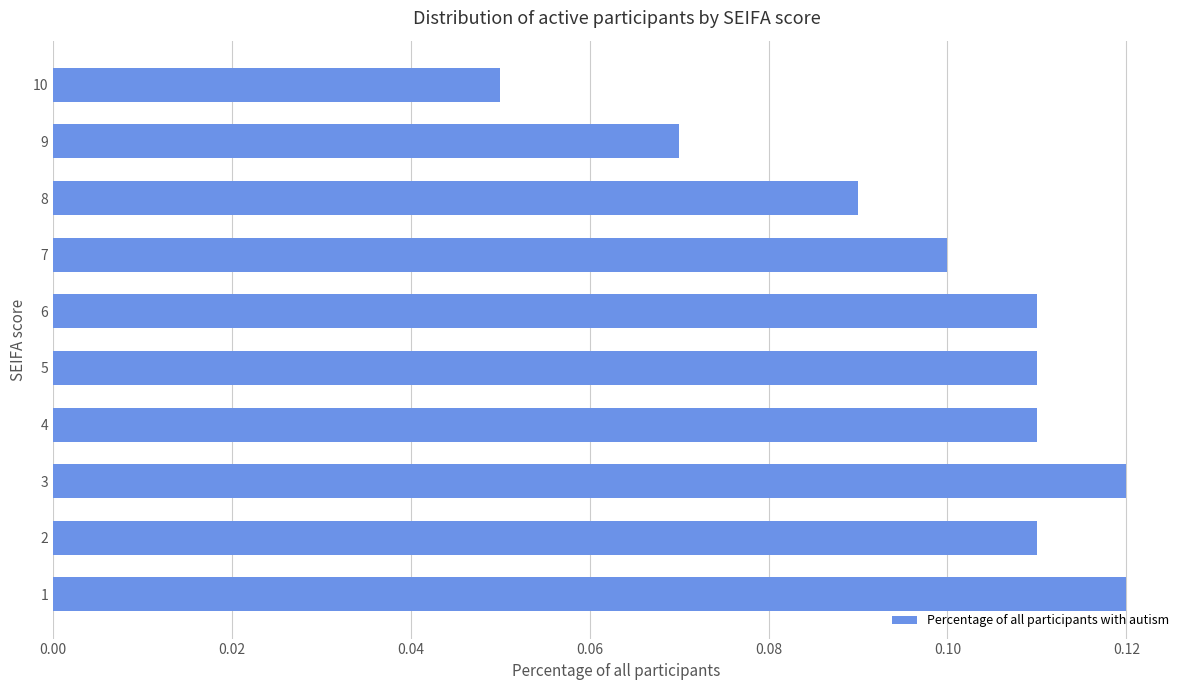

At which label is the value closest to 0?

10